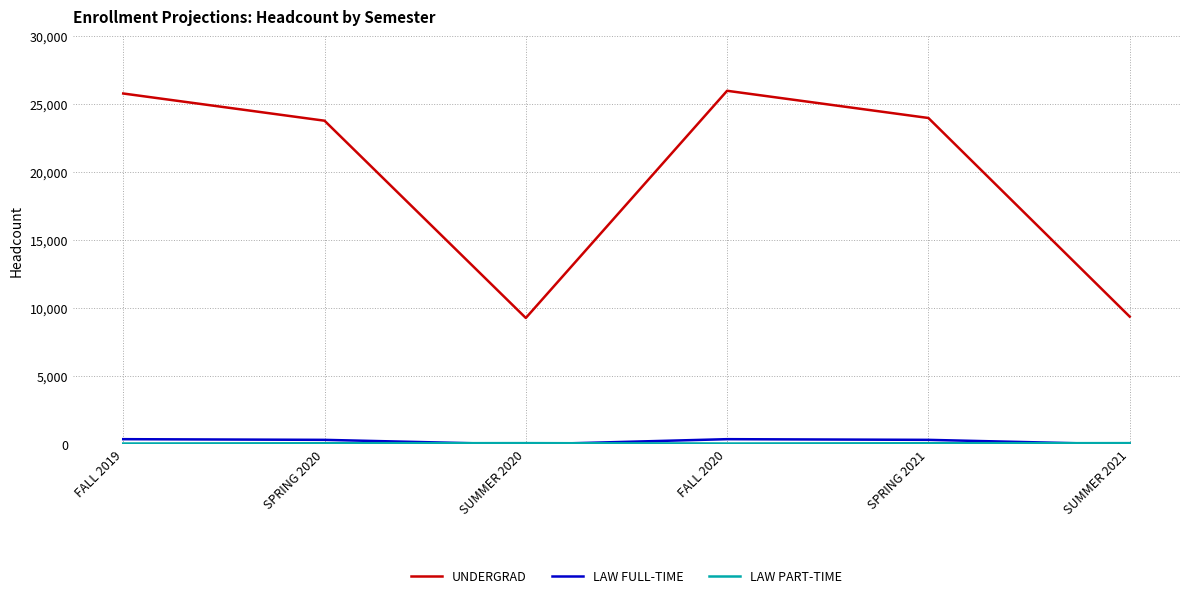

What is the spread (max minus min) of values at FALL 2020?

25930